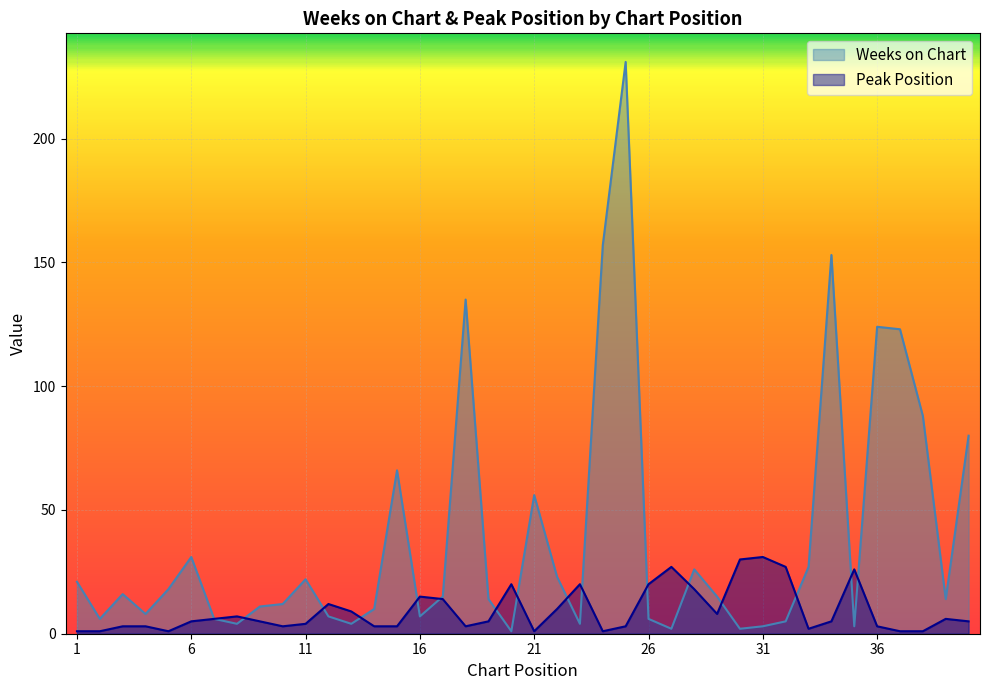

Which category has the lowest value across all series?

20